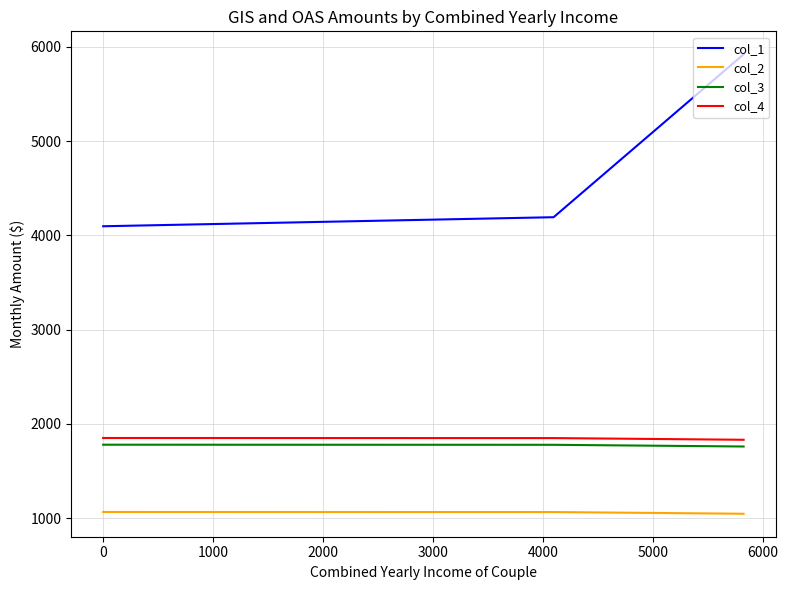

Does the chart have visible grid lines?

Yes